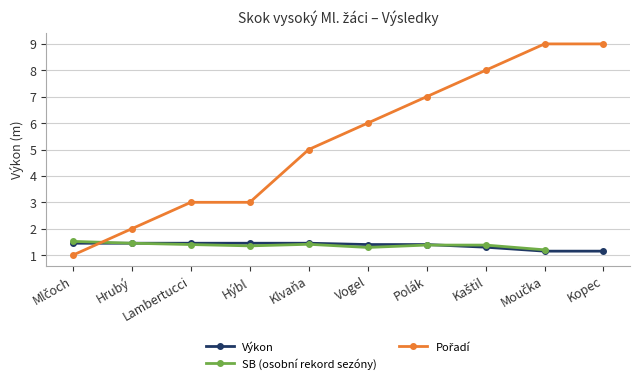

Is it true that Pořadí equals 3.0 at Hýbl?

True